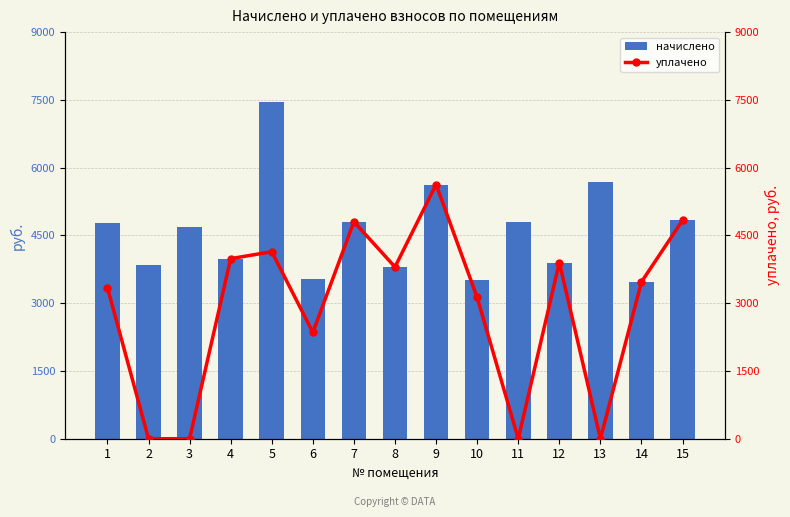

List the labels in order of начислено value, largest first.

5, 13, 9, 15, 7, 11, 1, 3, 4, 12, 2, 8, 6, 10, 14